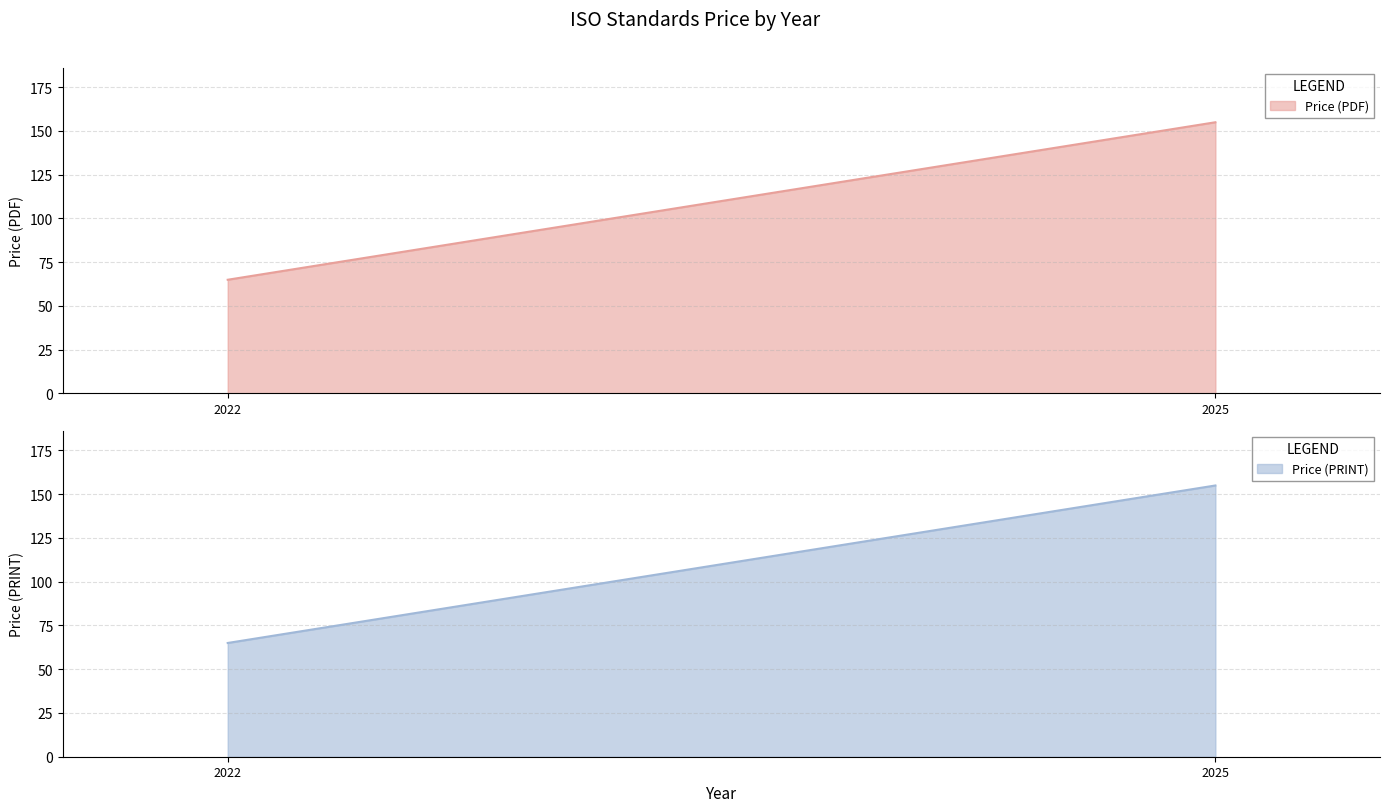

How many lines are shown in the chart?

2